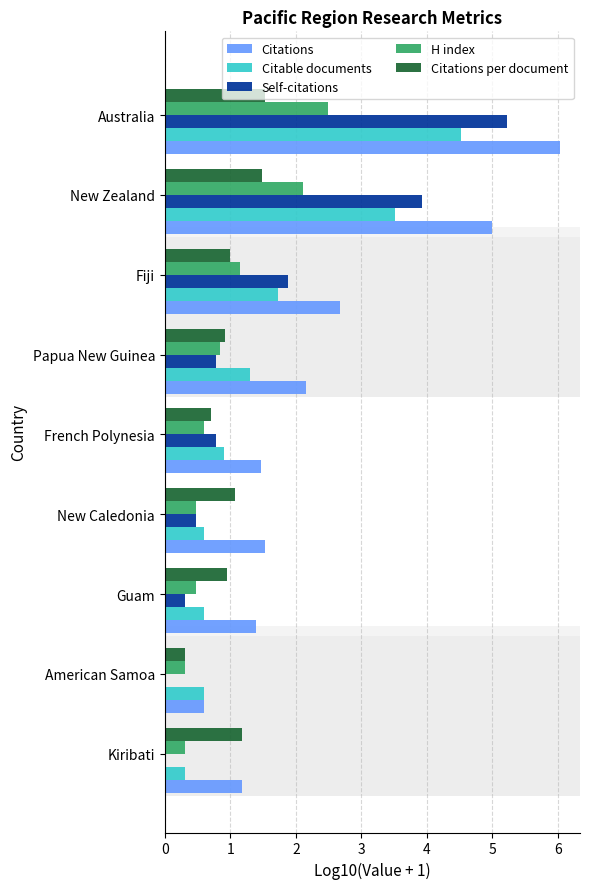

Which series changed the most between French Polynesia and Fiji?

Citations